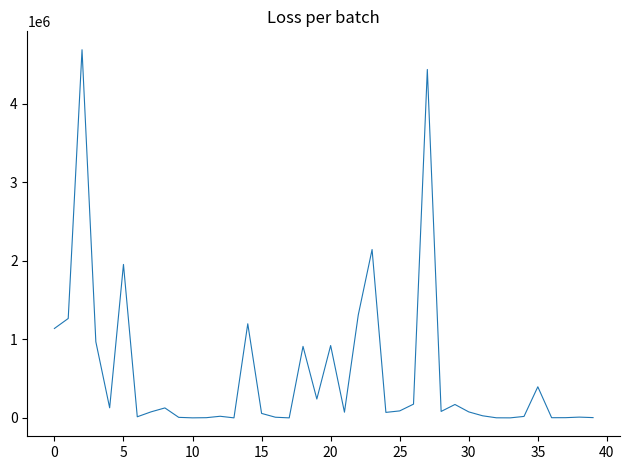

What is the difference between the maximum and minimum values?

4691036